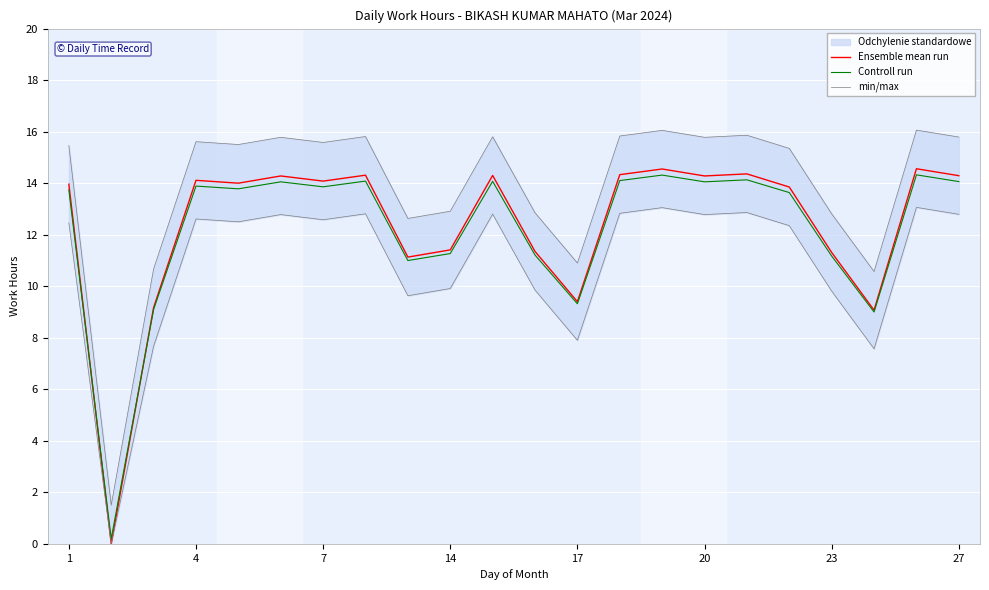

Where does the Controll run series first go above 13?

1